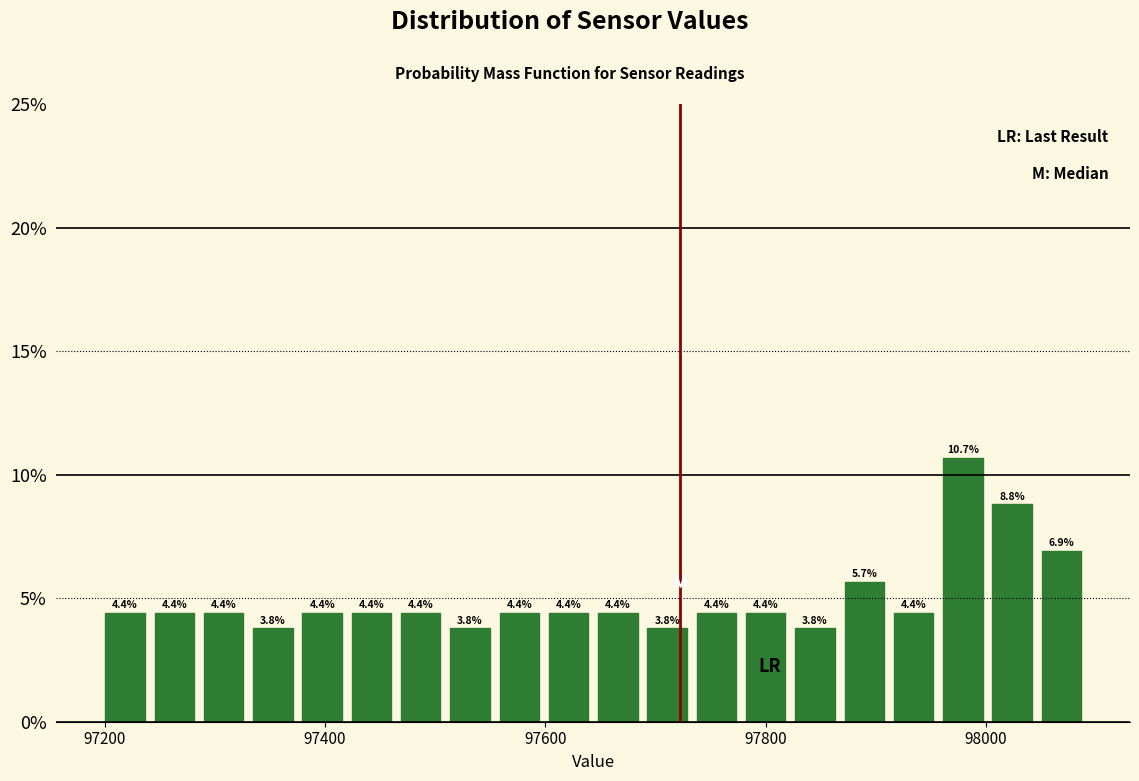

Read against the x-axis, roughly where is the centre of the tallest bar?

97980